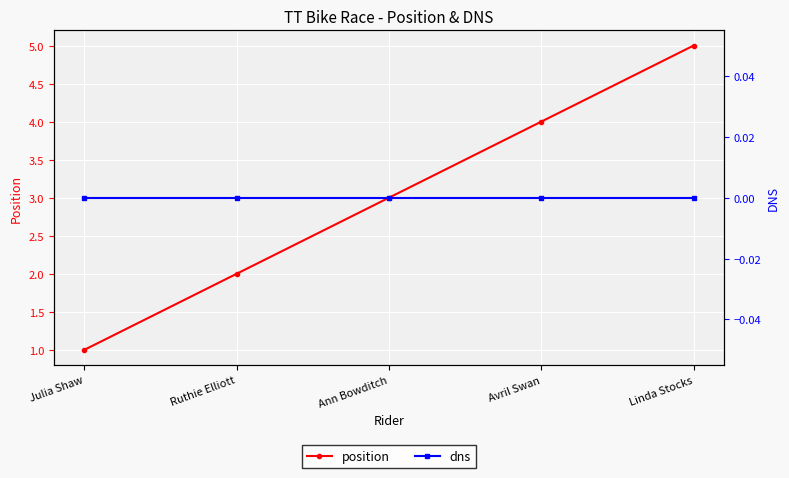

Which series has the largest total across all categories?

position